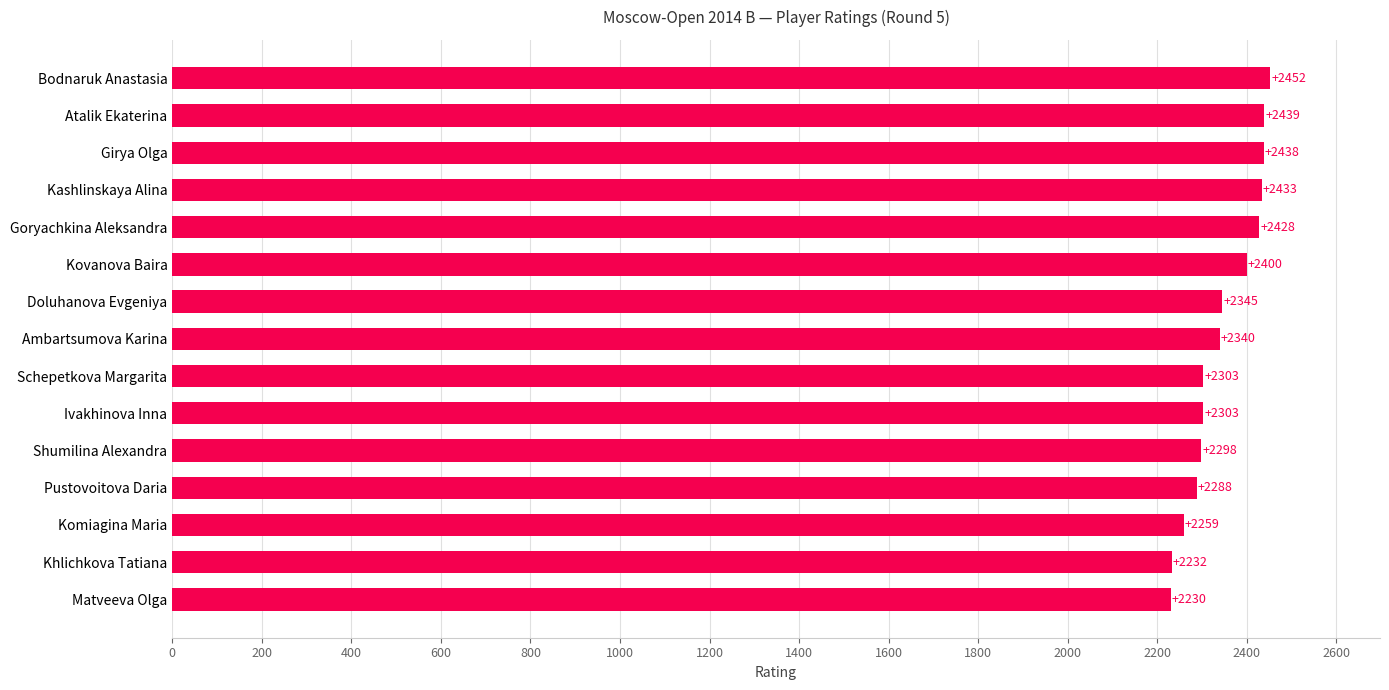

Which has a higher value, Pustovoitova Daria or Schepetkova Margarita?

Schepetkova Margarita